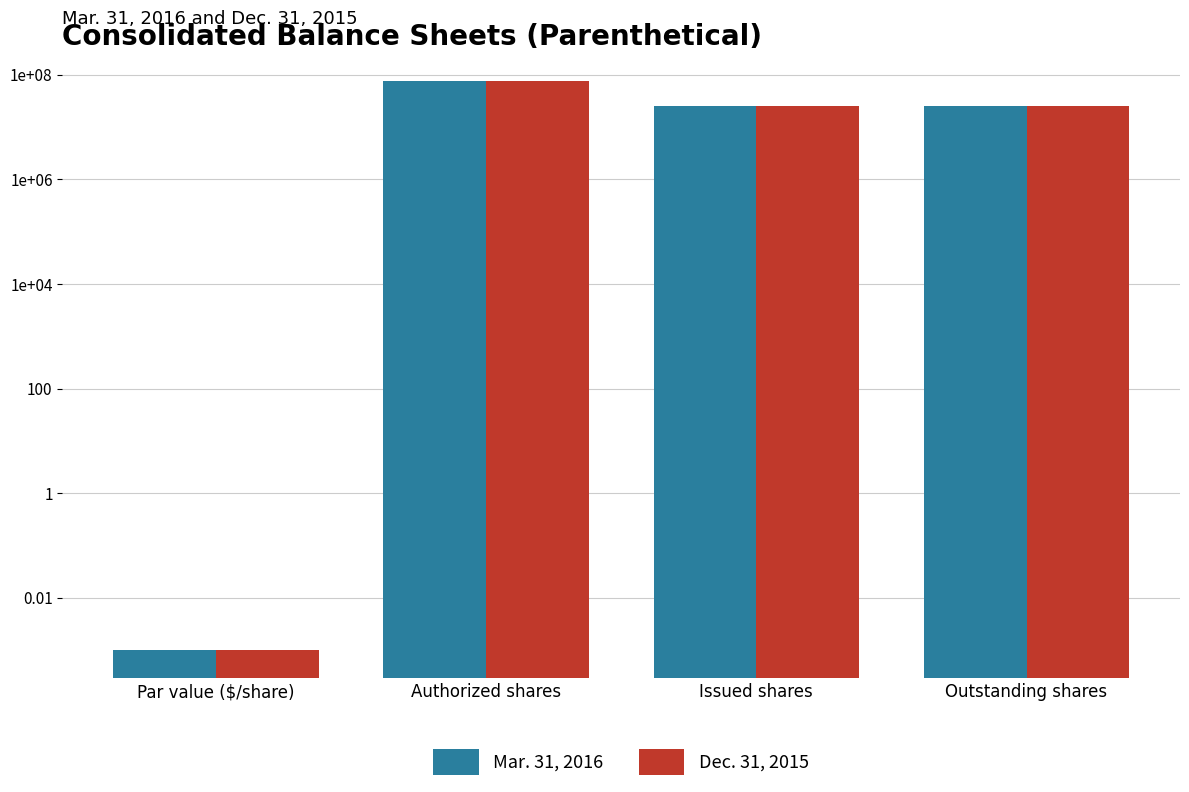

At which label does Mar. 31, 2016 reach its minimum?

Par value ($/share)